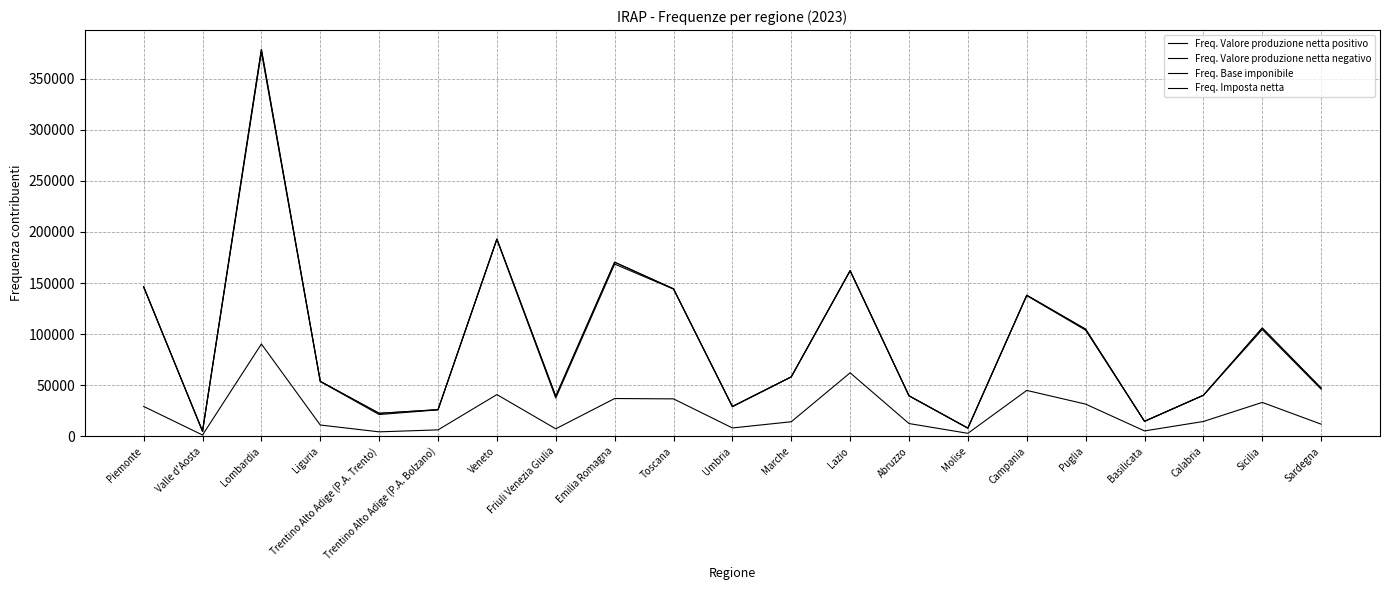

Does the chart display data point markers on the line(s)?

No